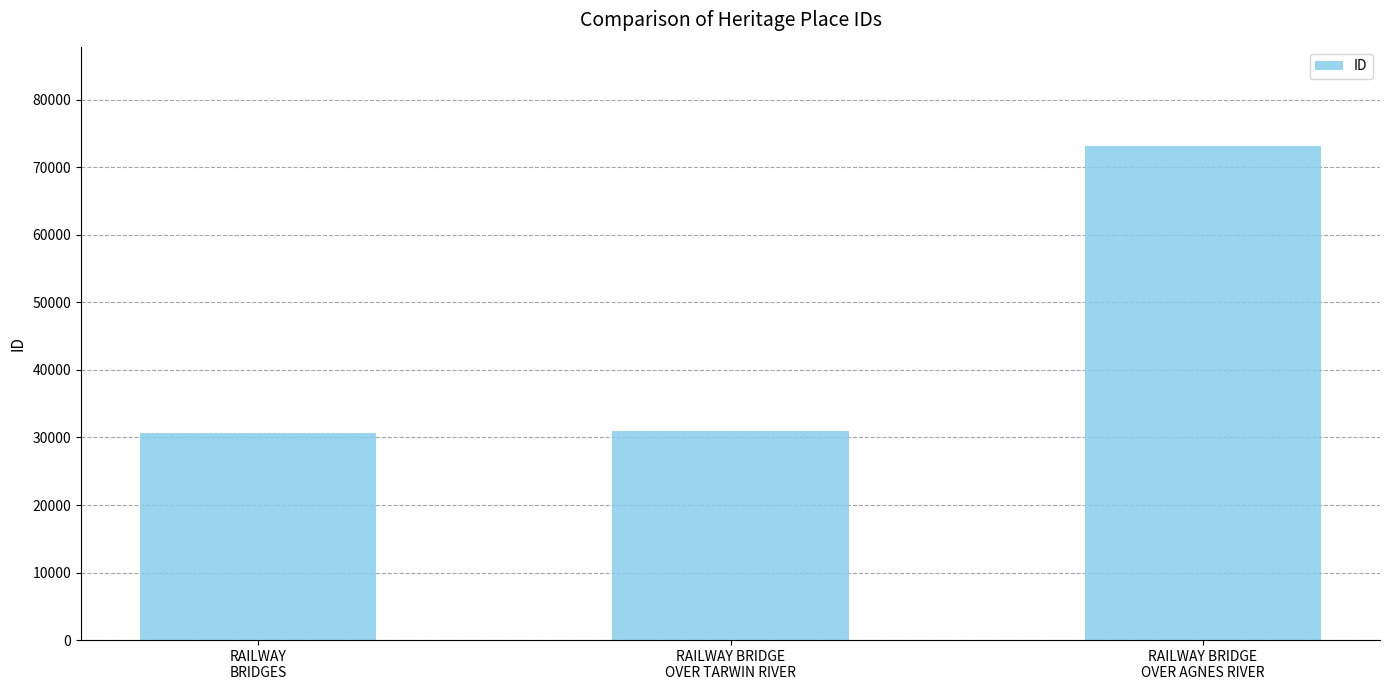

What is the sum of all values?

134757